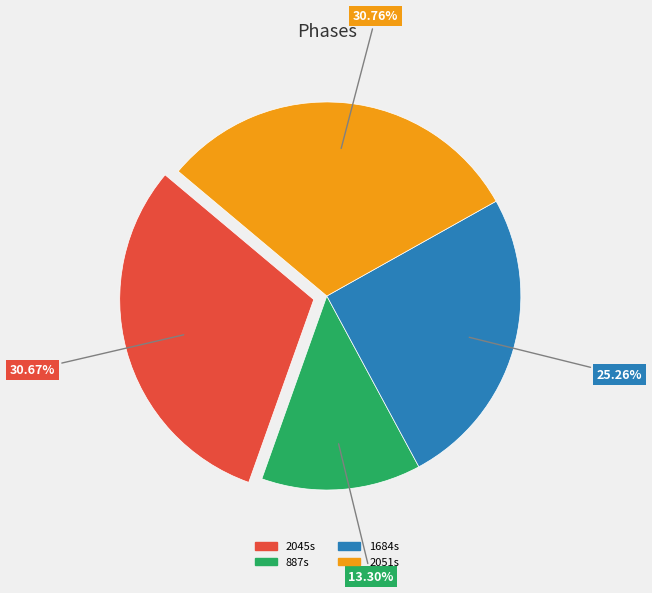

Does any single category account for the majority?

No